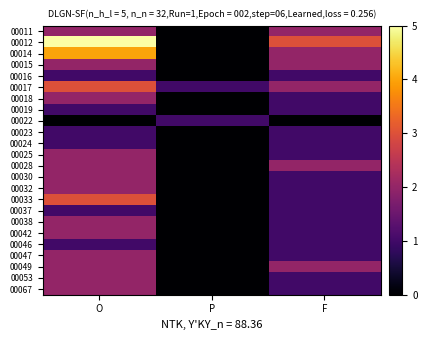

At how many categories does at least one series exceed 4?

1